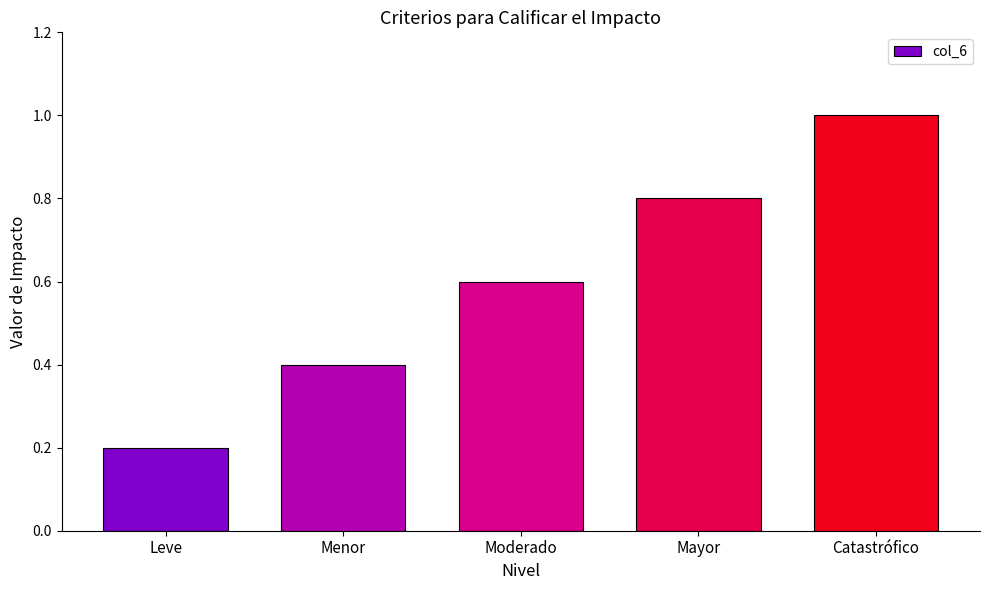

Count the values in the range 0 to 1.

5